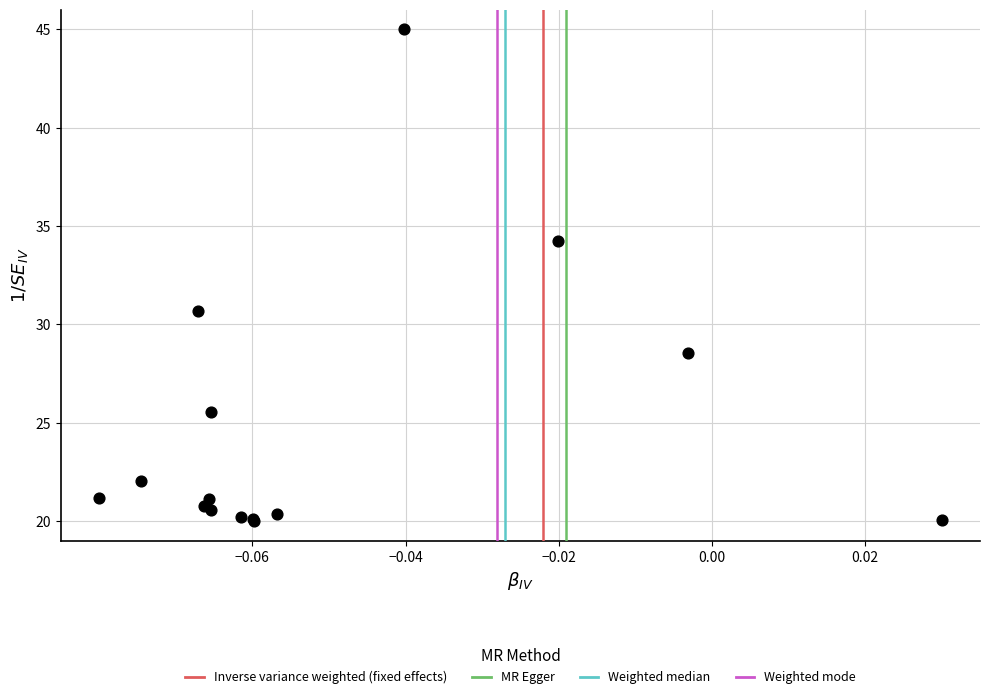

What Y value in the scatter plot is closest to 32?

30.7